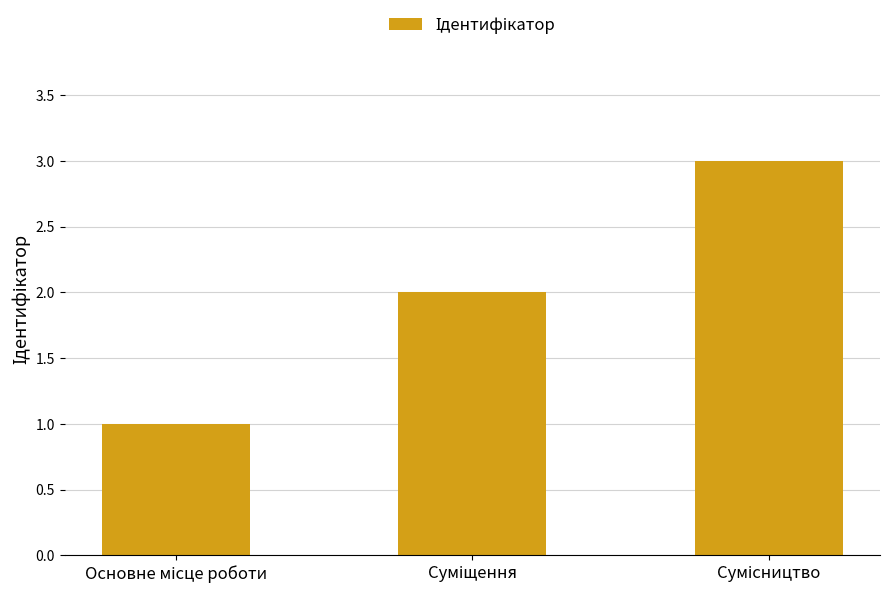

What is the greatest value displayed?

3